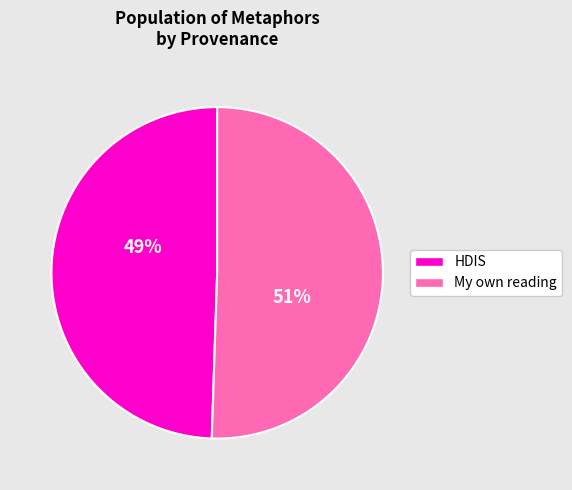

How many slices are in this pie chart?

2